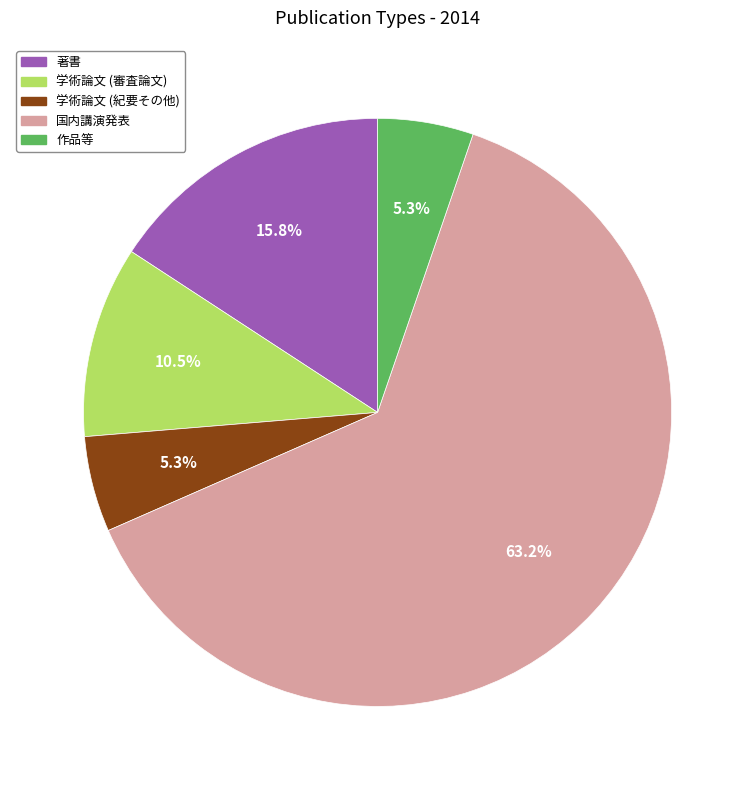

Which slice is the largest?

国内講演発表